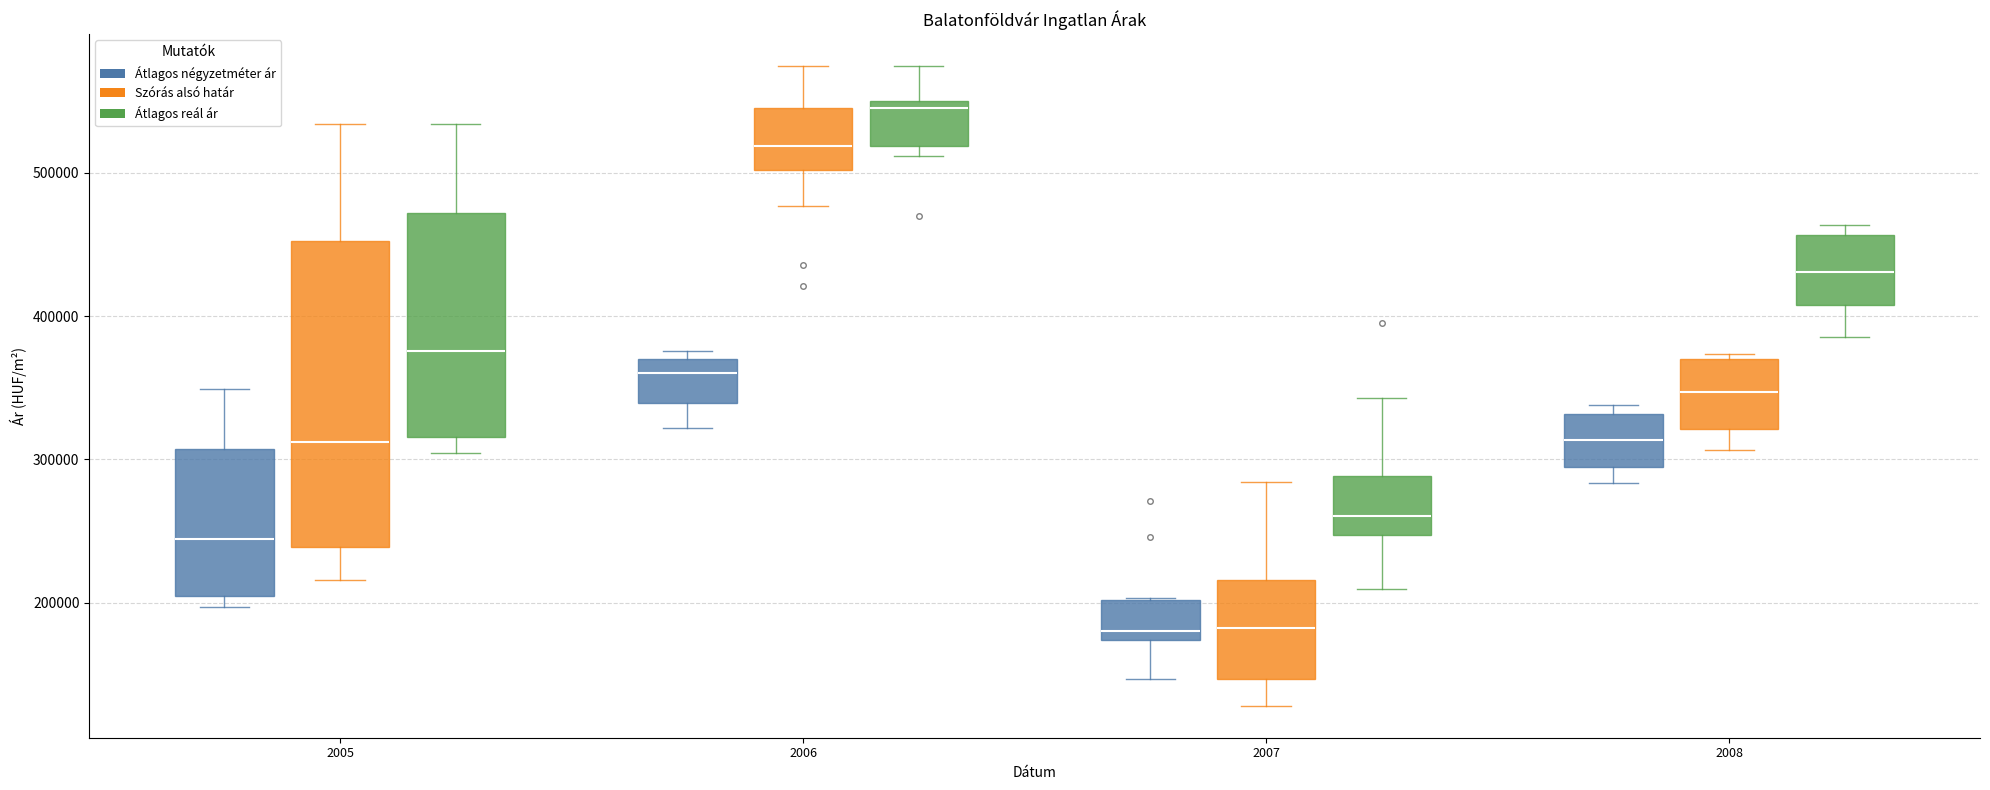

Comparing the boxes themselves (not the whiskers), which one is the tallest?

2005 (Szórás alsó határ)